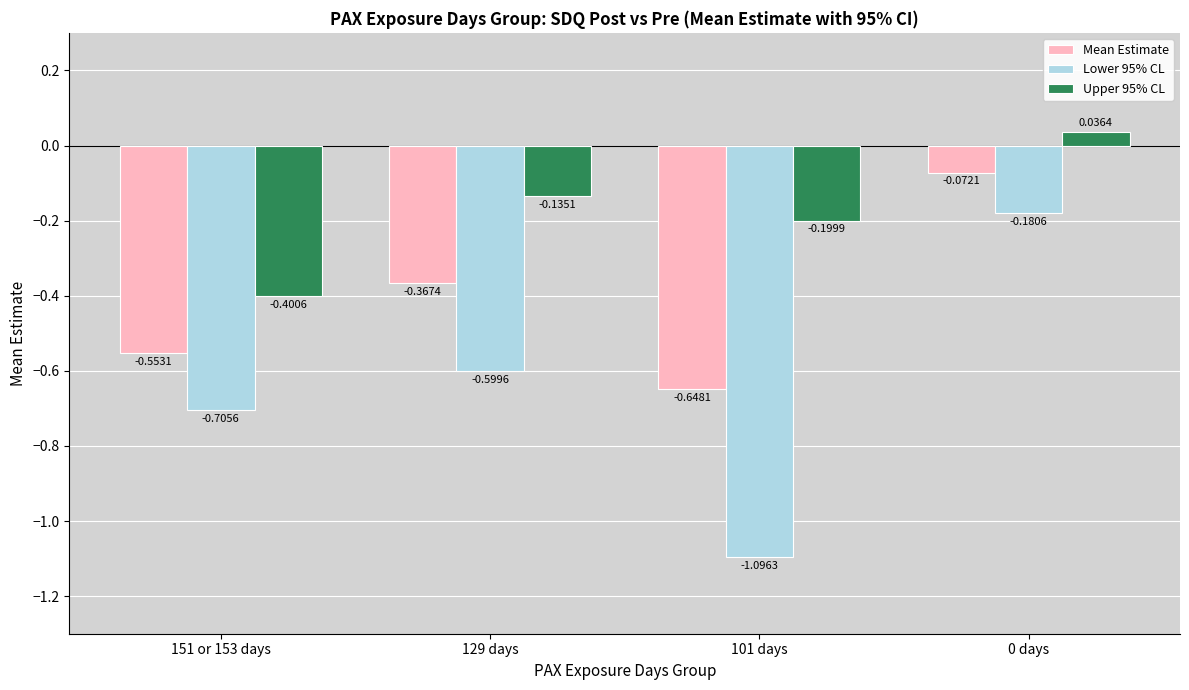

What is the total value across all series at 129 days?

-1.1